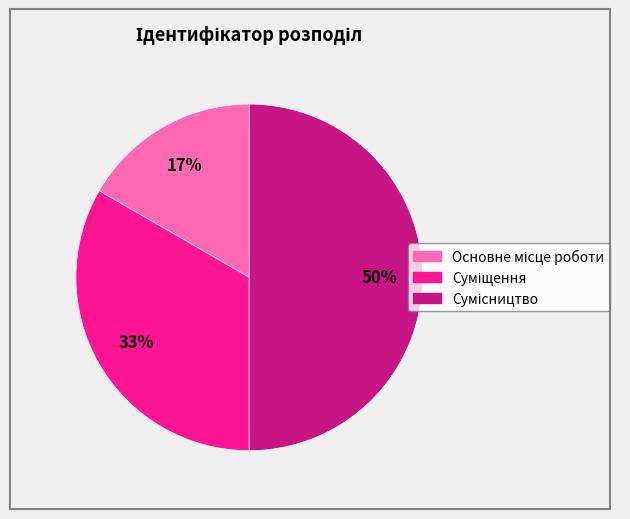

To the nearest percent, what is the average slice percentage?

33%